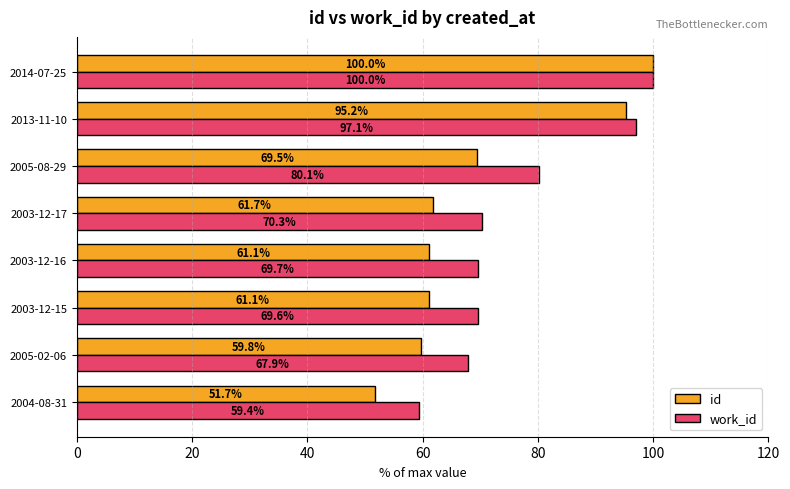

What is the total value across all series at 2005-08-29?

149.6